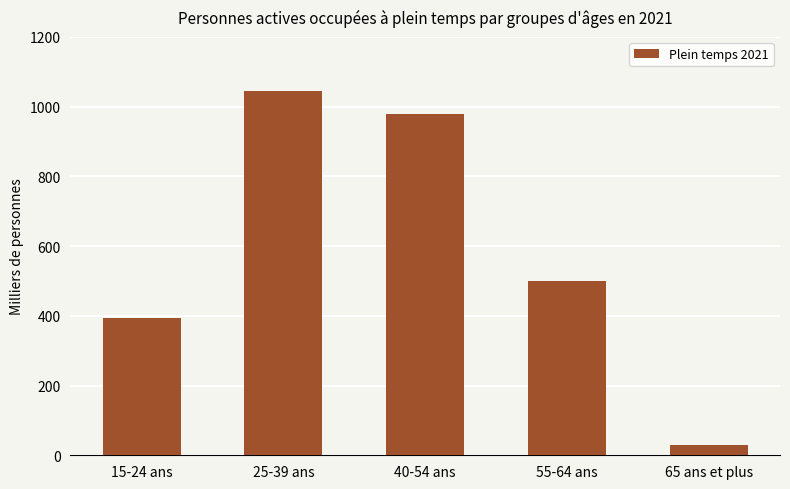

Reading left to right, what are all the values shown in this chart?

15-24 ans=393.2	25-39 ans=1044.2	40-54 ans=980.0	55-64 ans=499.0	65 ans et plus=30.2